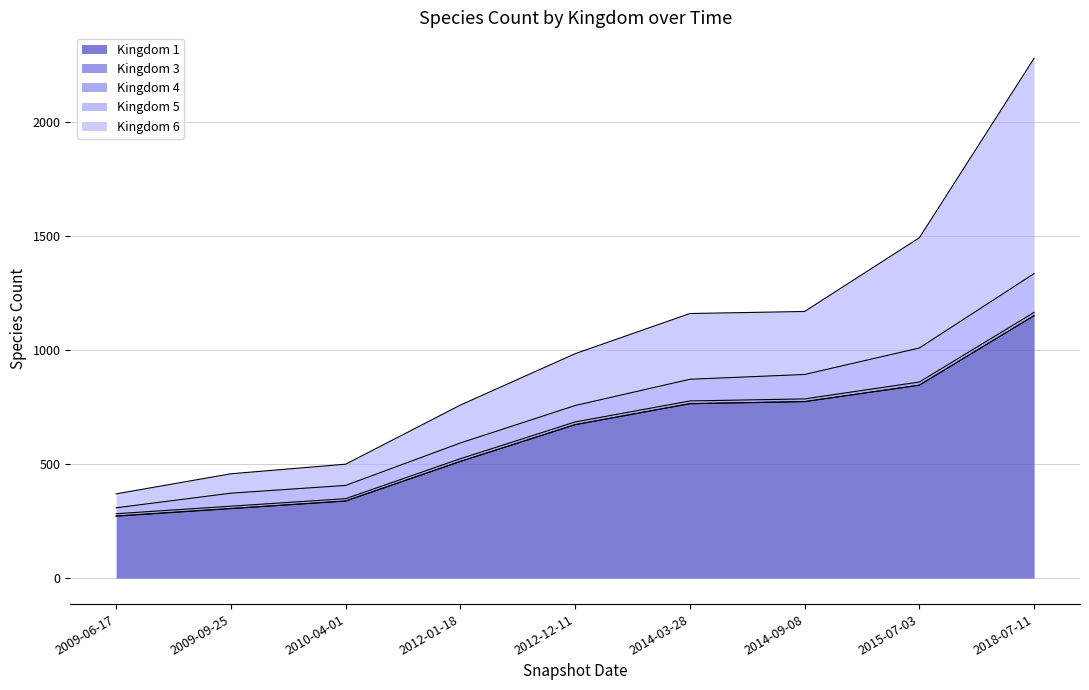

Which series has the widest spread of values?

6